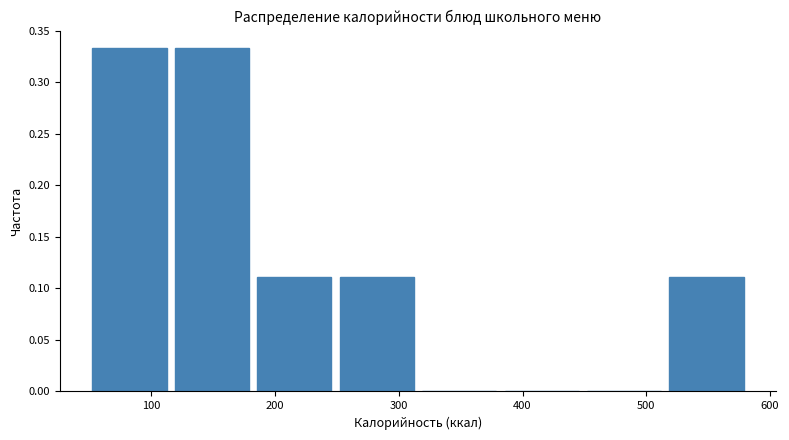

What is the height of the bar covering 180 to 250 on the x-axis? Neither the bar edges nor the heights are printed on the chart, so give them approximately, as read against the axes.

0.110